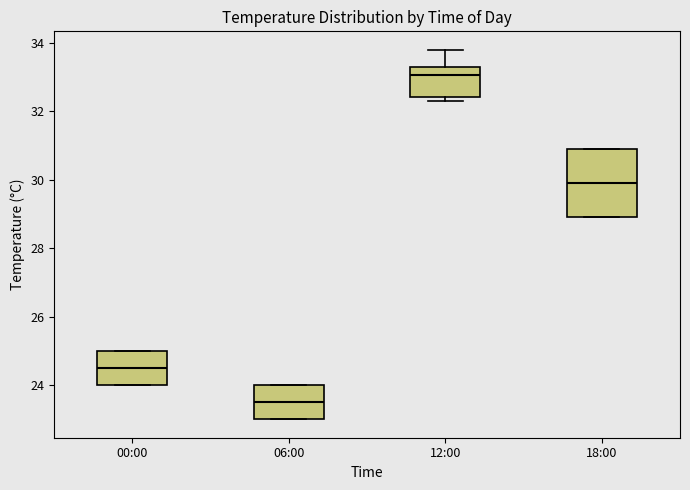

Which box's median line is the highest?

12:00